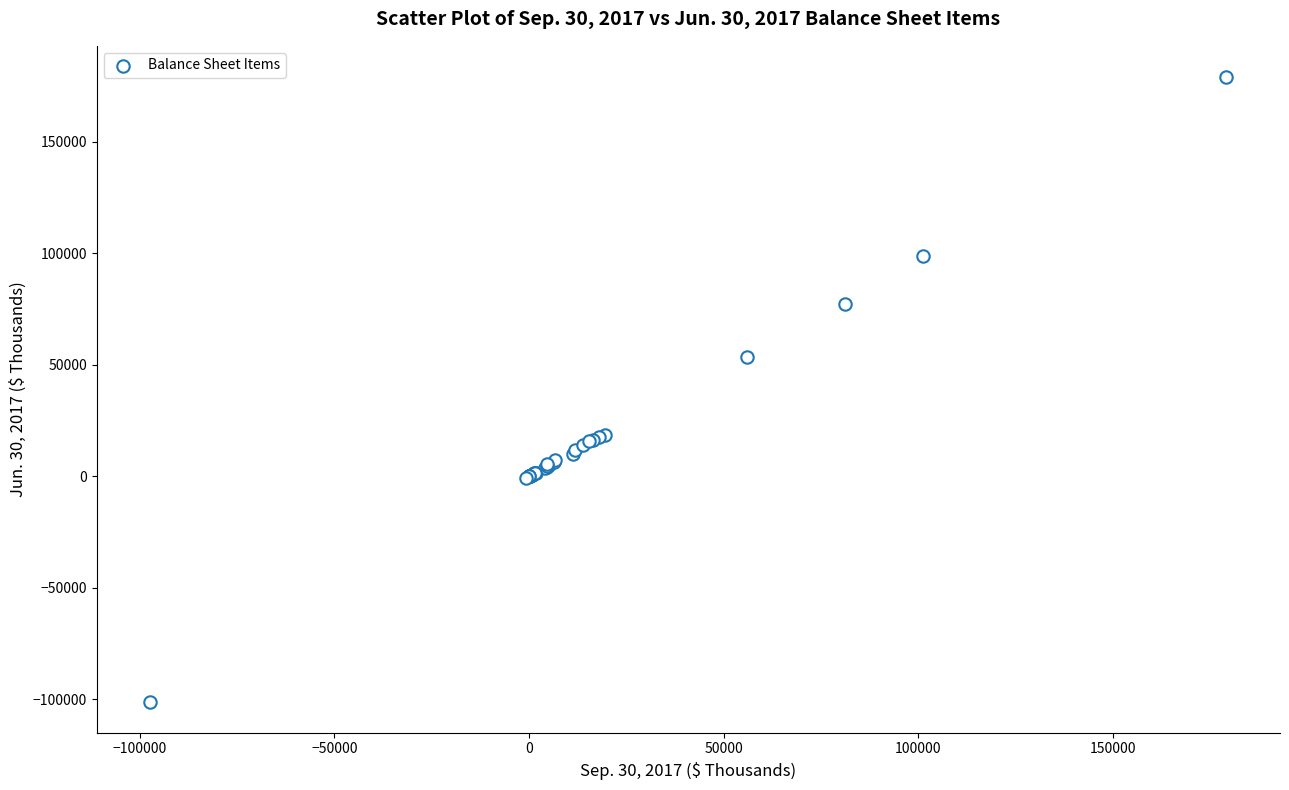

What Y value in the scatter plot is closest to 39064?

53414